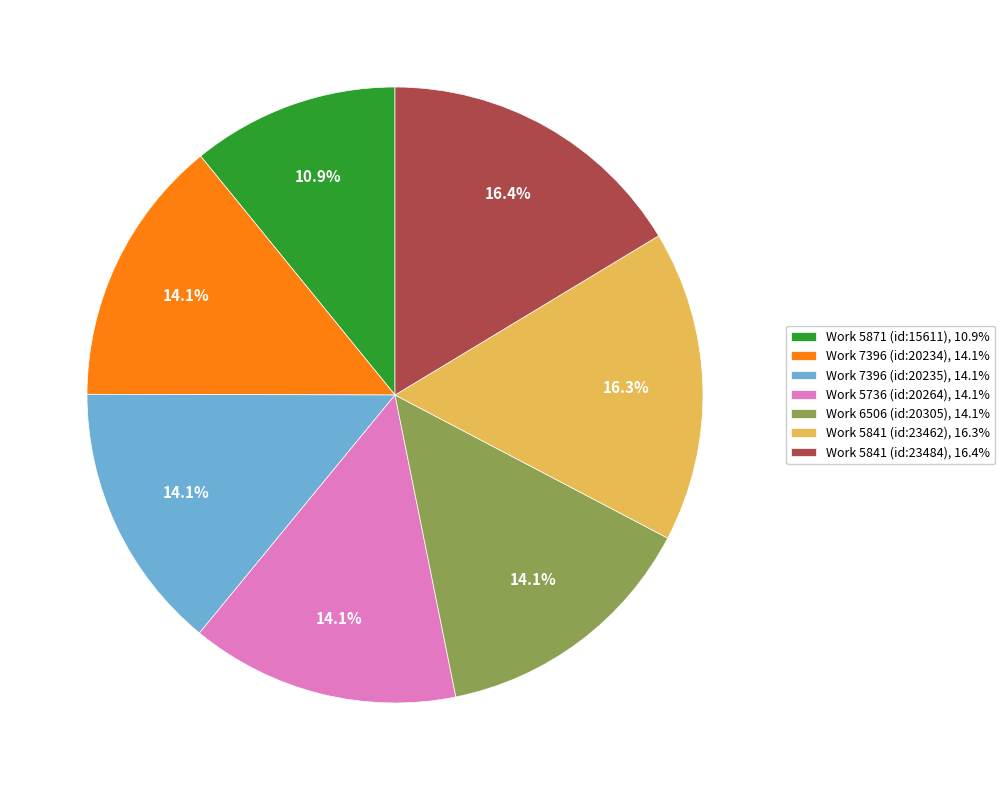

How many segments does this pie chart have?

7